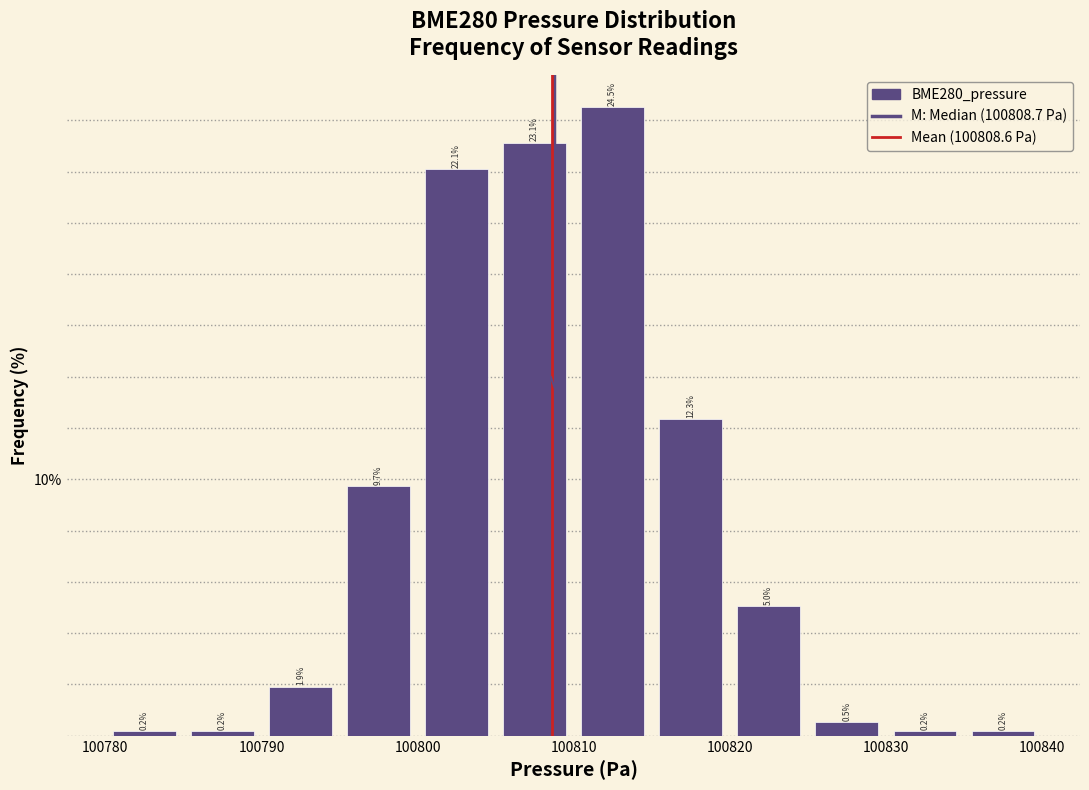

What is the height of the bar covering 100830 to 100835 on the x-axis?

0.2